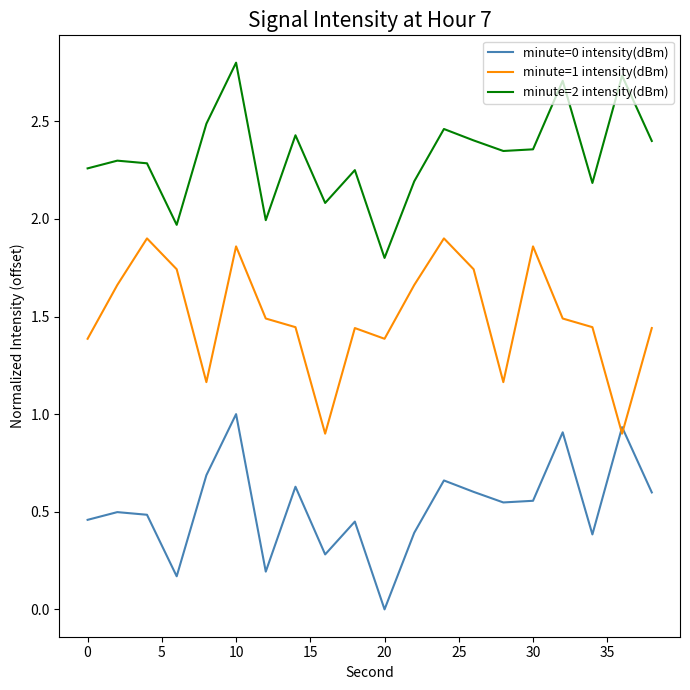

What is the highest value of the minute=2 intensity(dBm) series?

2.8